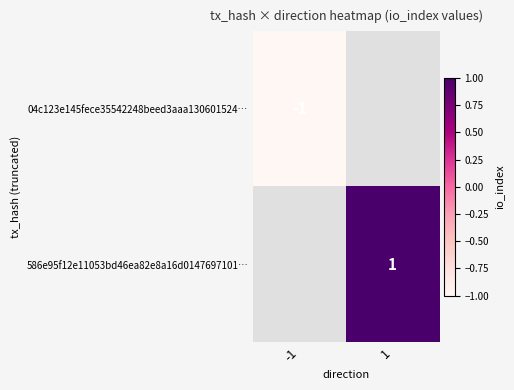

Is it true that 586e95f12e11053bd46ea82e8a16d0147697101… equals 2 at 1?

False